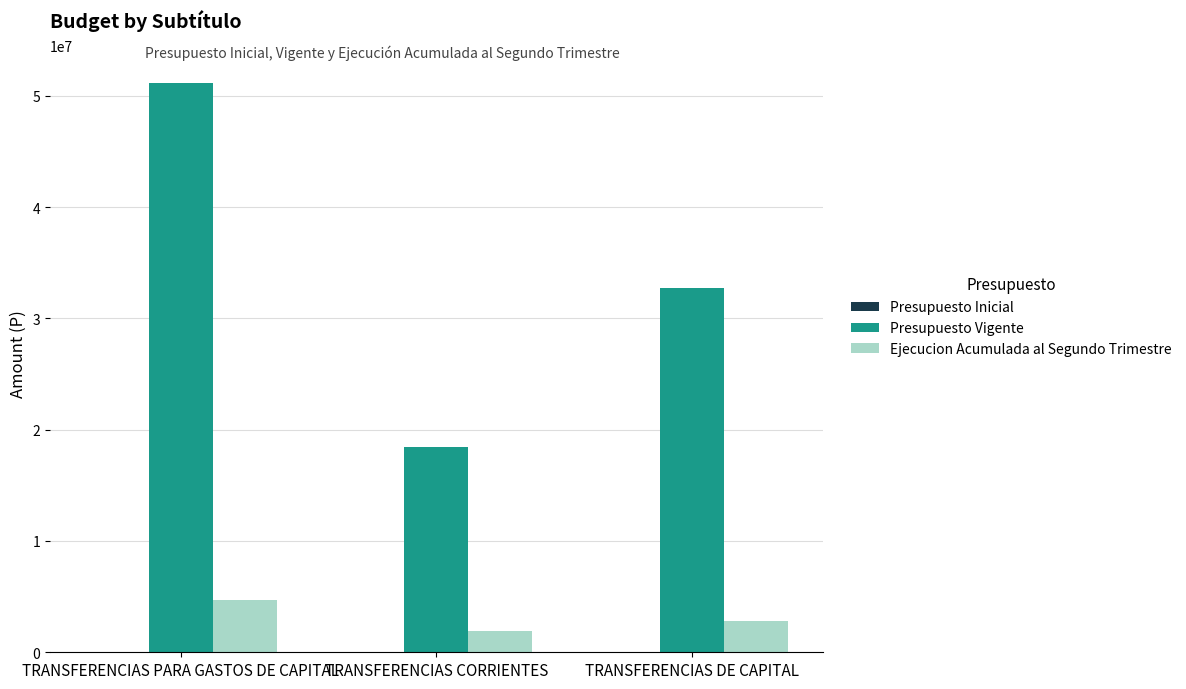

True or false: Presupuesto Vigente has a value of 51125000 at TRANSFERENCIAS PARA GASTOS DE CAPITAL.

True